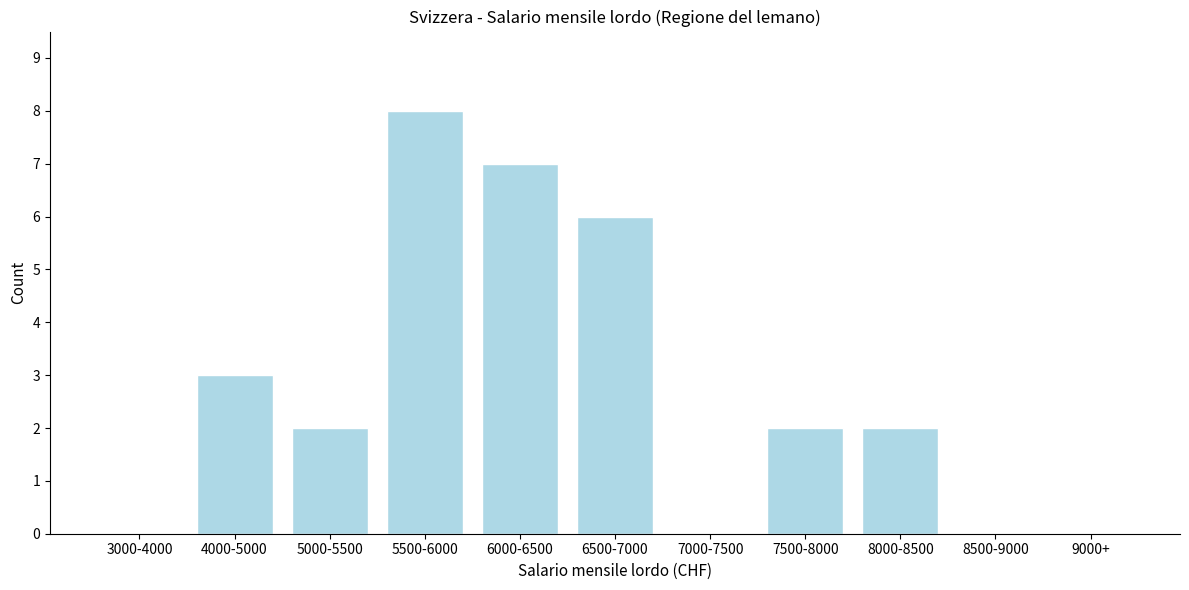

Reading right to left, transcribe all the data shown in this chart.

9000+=0	8500-9000=0	8000-8500=2	7500-8000=2	7000-7500=0	6500-7000=6	6000-6500=7	5500-6000=8	5000-5500=2	4000-5000=3	3000-4000=0